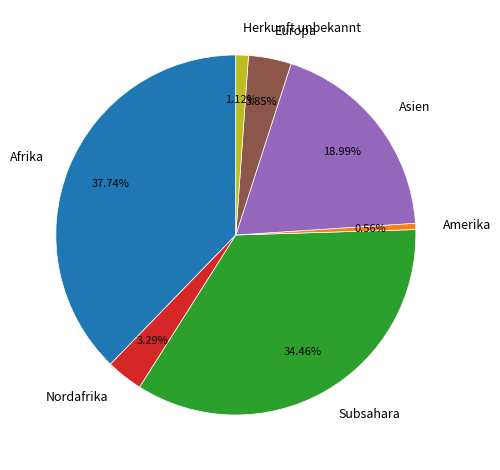

Which category has the biggest portion of the pie?

Afrika